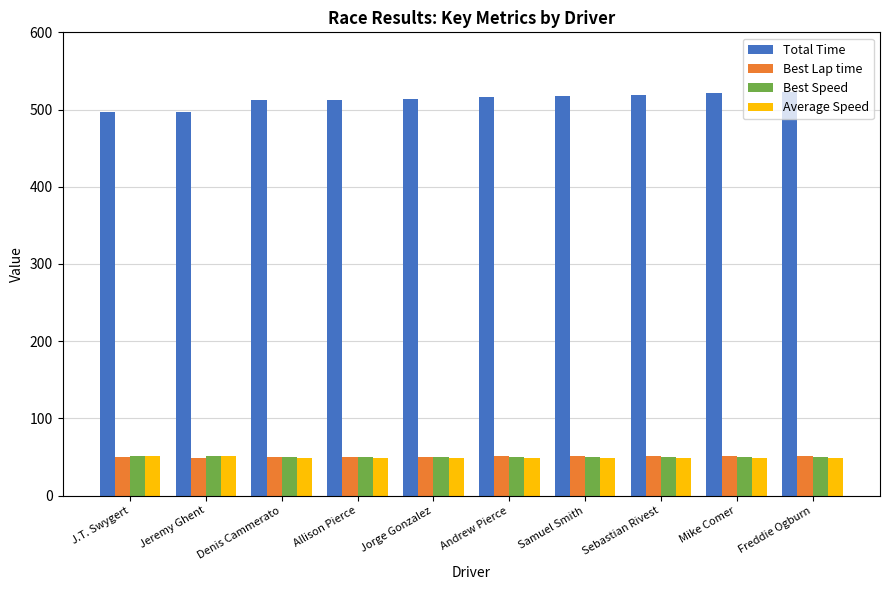

What is the spread (max minus min) of values at Freddie Ogburn?

474.4